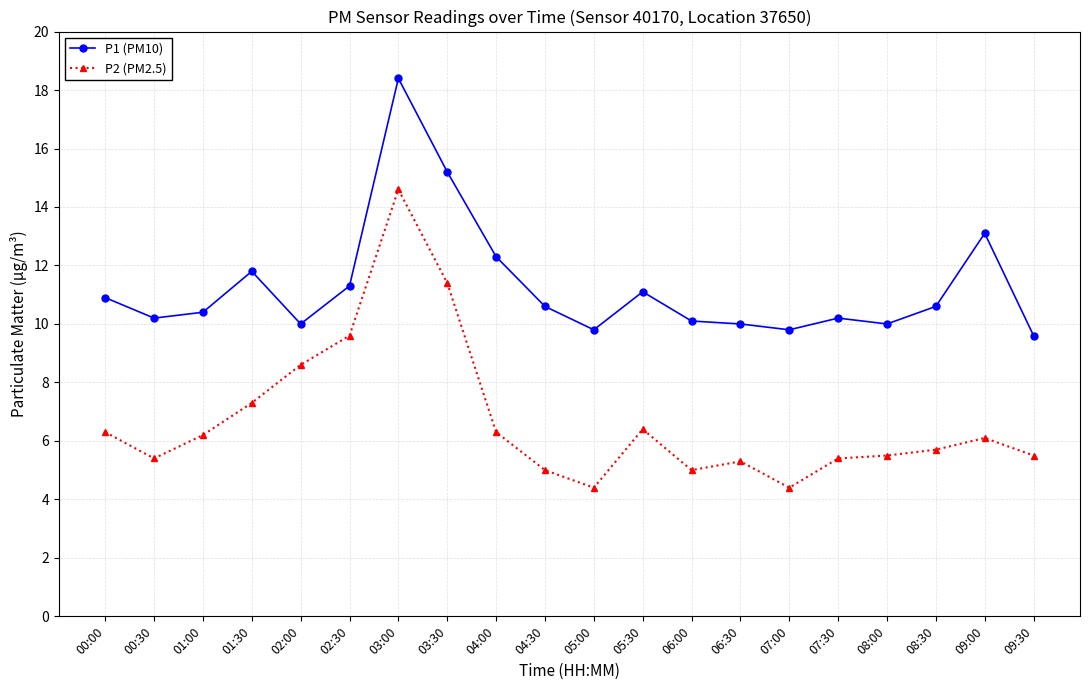

What is the total value across all series at 09:00?

19.2